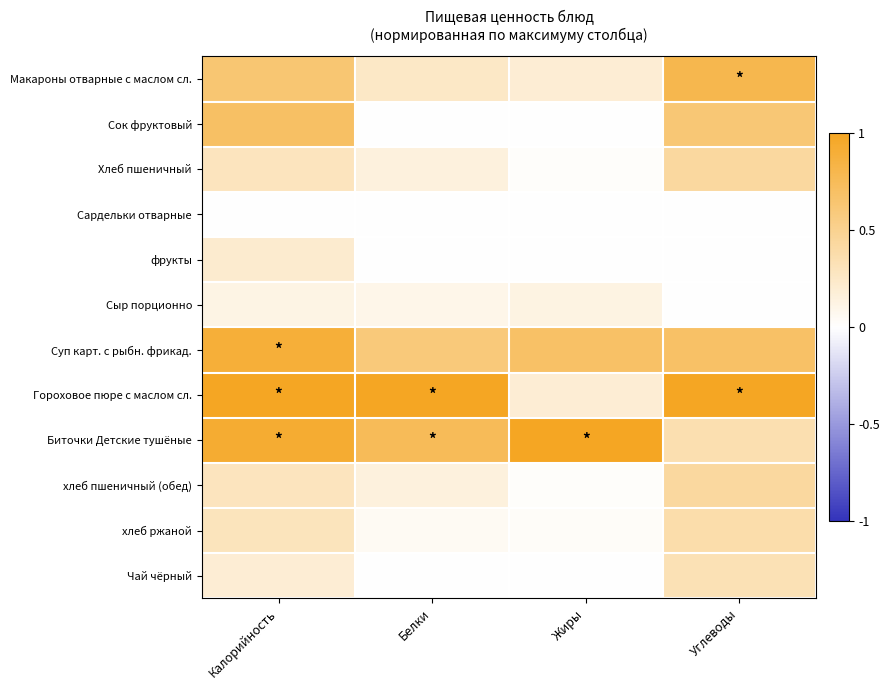

Which series has the largest total across all categories?

Гороховое пюре с маслом сл.